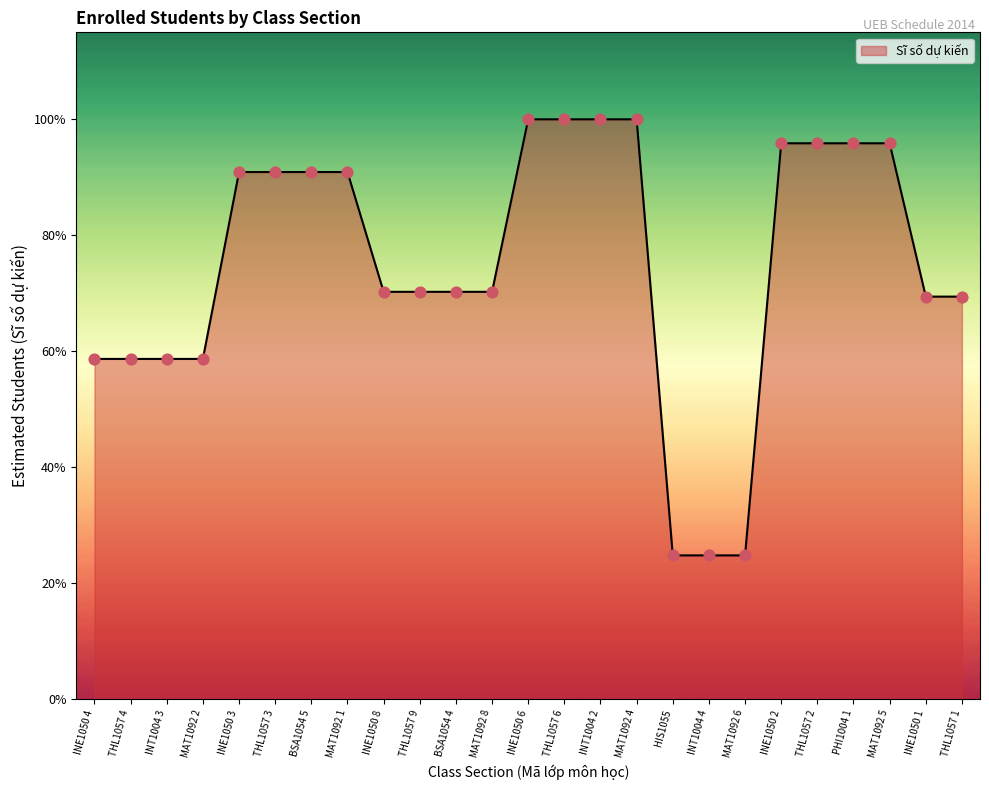

Between MAT1092 8 and INE1050 1, which is larger?

MAT1092 8